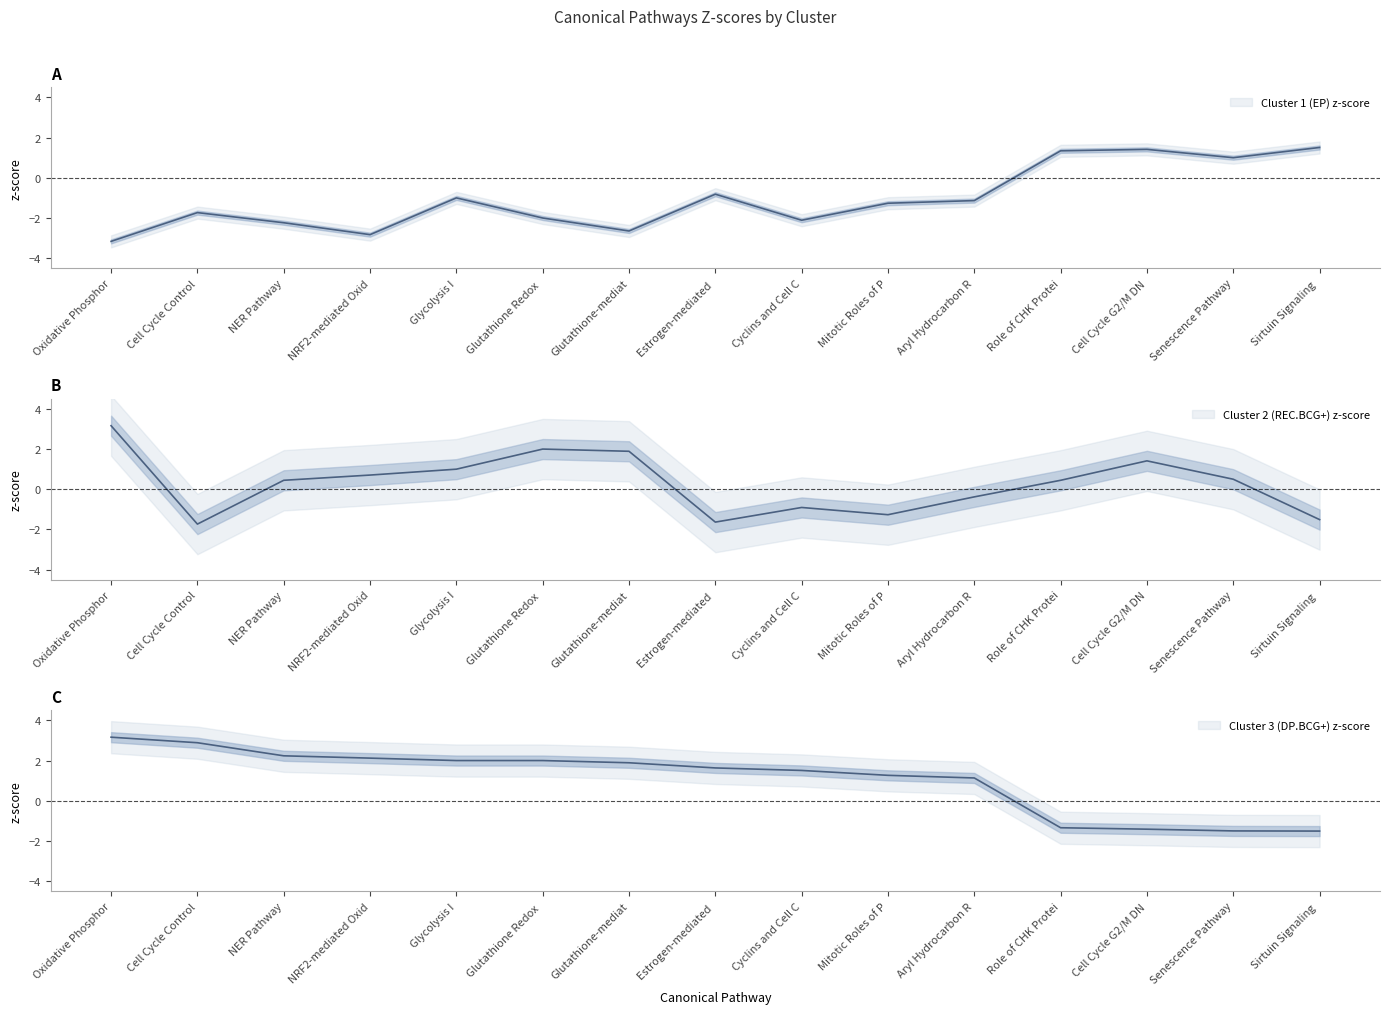

How many distinct data groups are displayed?

3